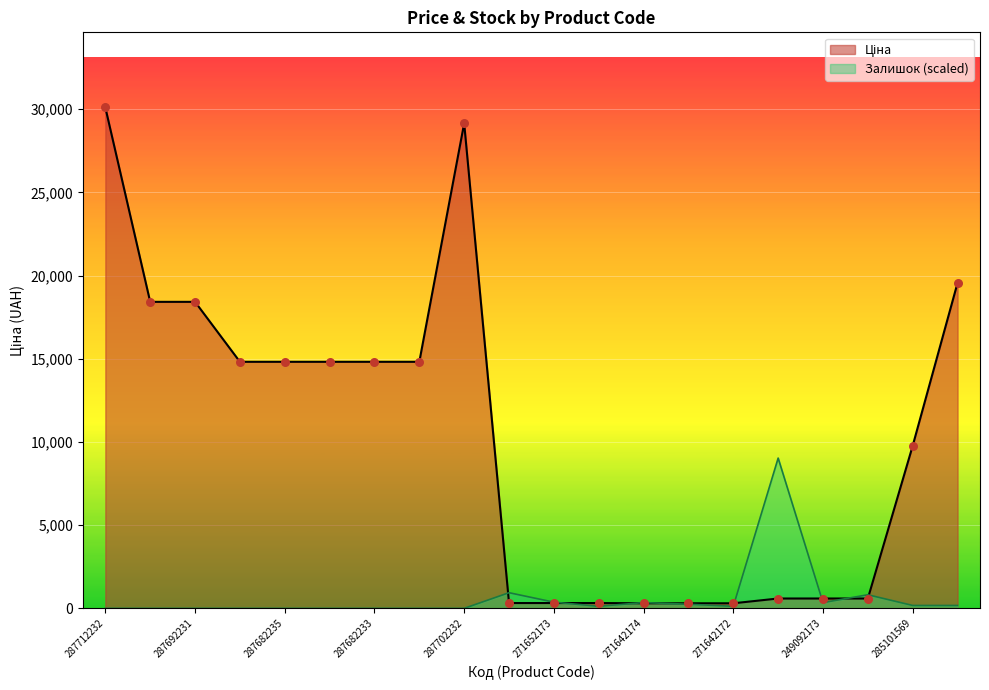

Is the value of Ціна at 271642174 greater than the value of Залишок at 285101569?

Yes